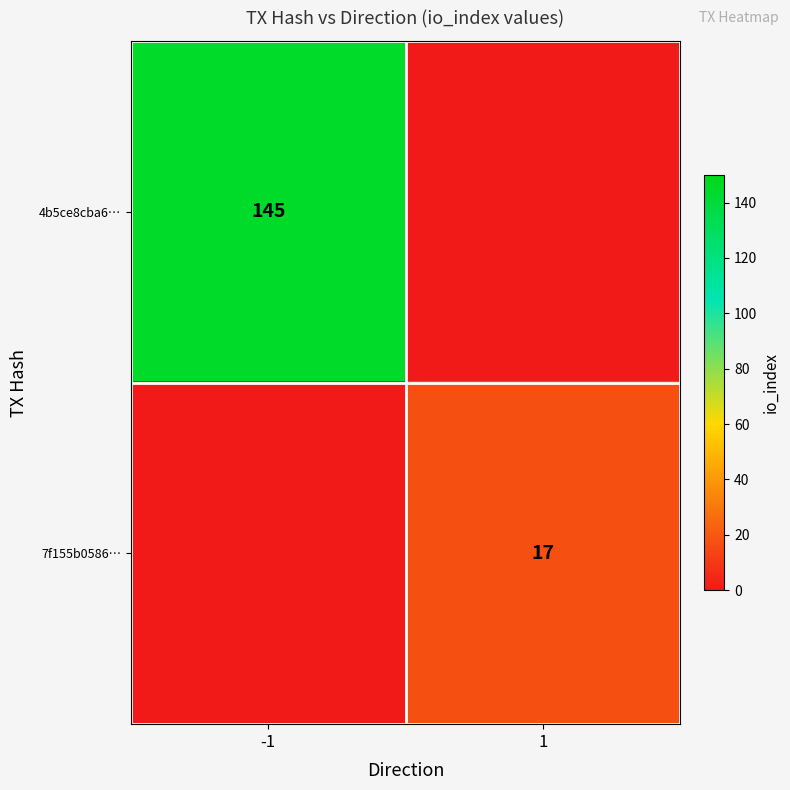

Is it true that 4b5ce8cba6… equals 145 at -1?

True